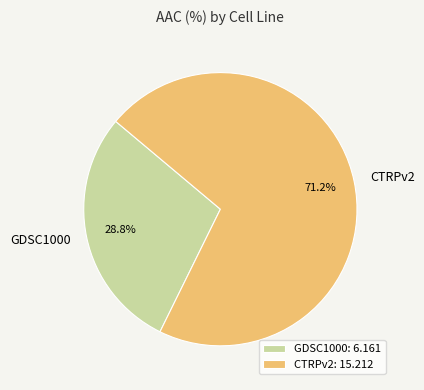

Approximately how many times larger is the value at CTRPv2 compared to GDSC1000?

2.5